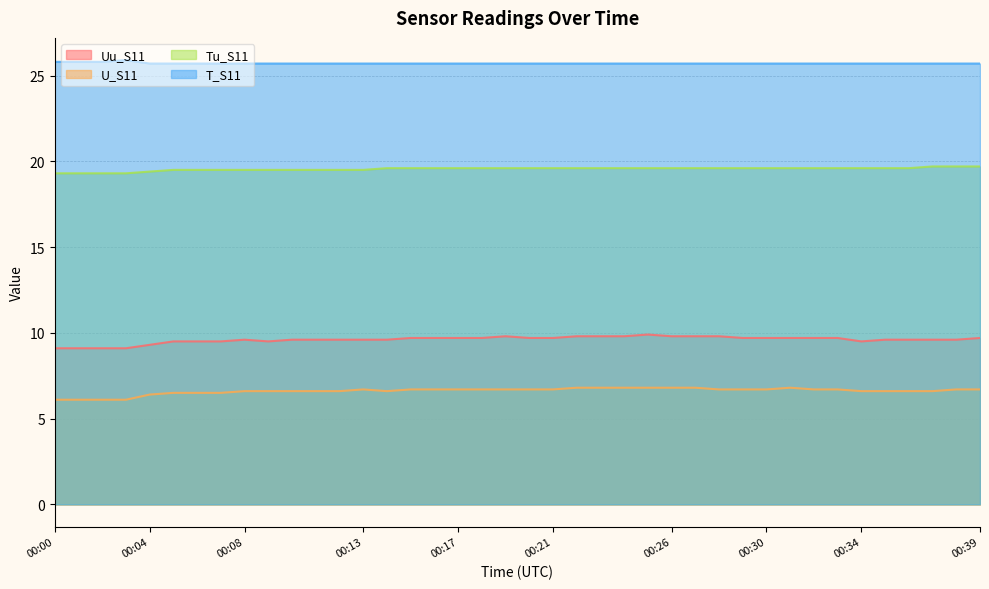

What is the sum of the U_S11 values at 00:03 and 00:32?

12.8